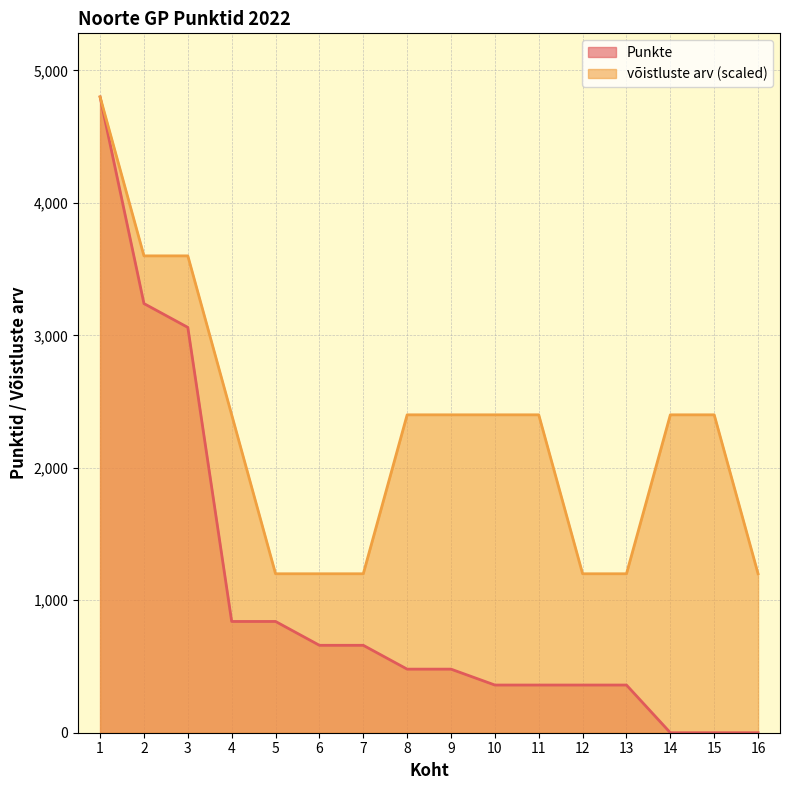

What are all the series names shown in the legend?

Punkte, võistluste arv (scaled)